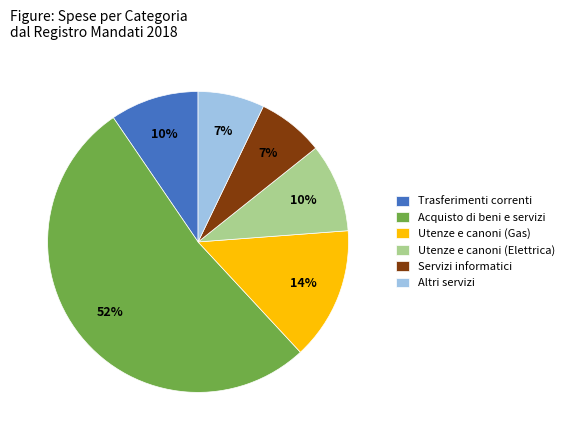

Is the sum of Servizi informatici and Utenze e canoni (Elettrica) greater than half?

No